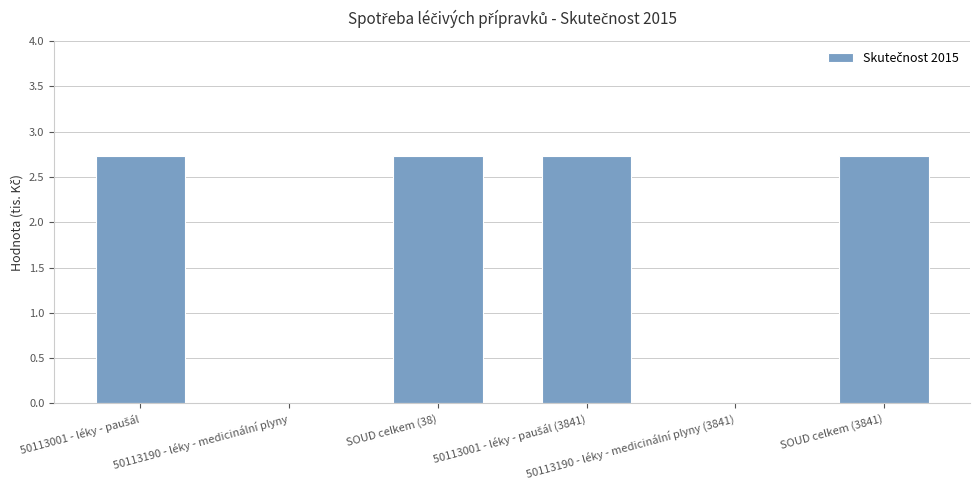

What is the maximum value shown in the chart?

2.7